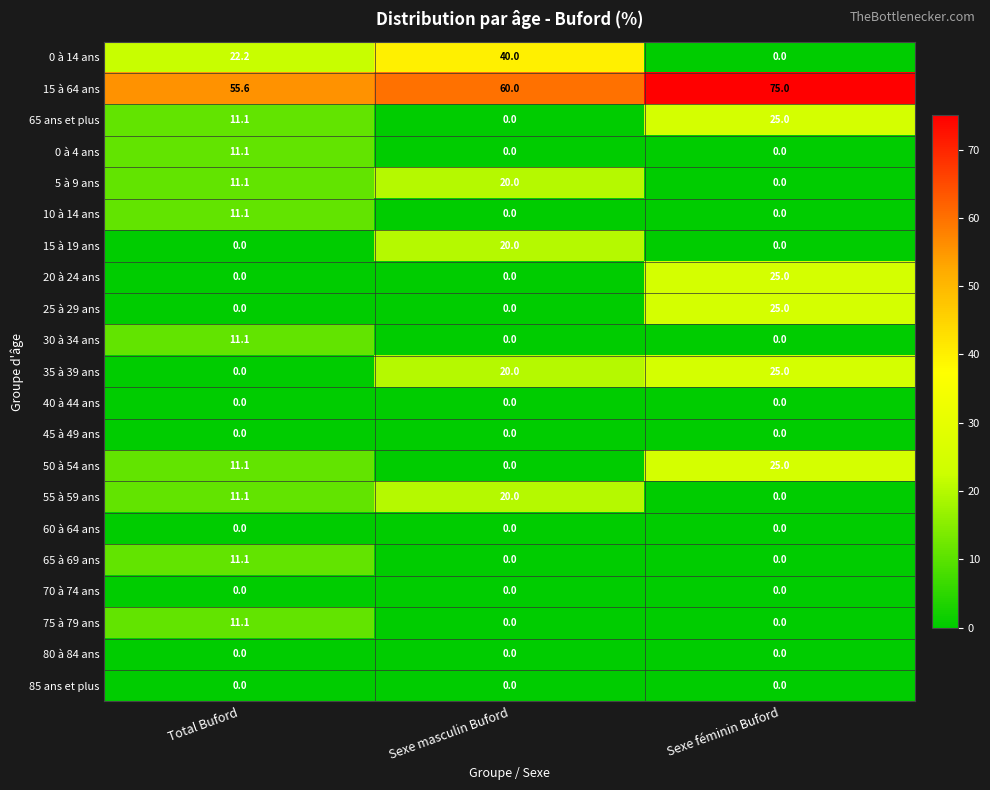

What is the difference between the maximum and second lowest values in the 50 à 54 ans series?

13.9